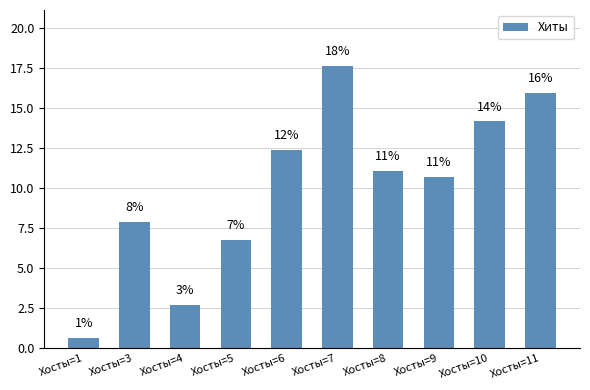

Does the chart contain any negative values?

No